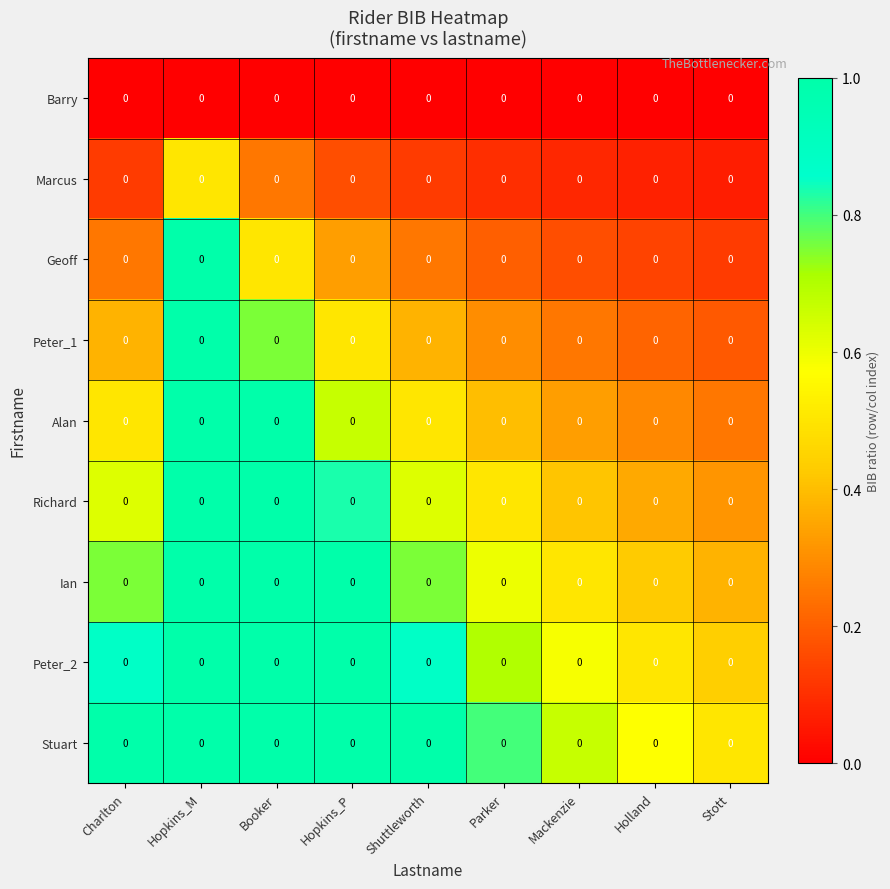

Rank the series by their maximum value, from highest to lowest.

Geoff, Peter_1, Alan, Richard, Ian, Peter_2, Stuart, Marcus, Barry